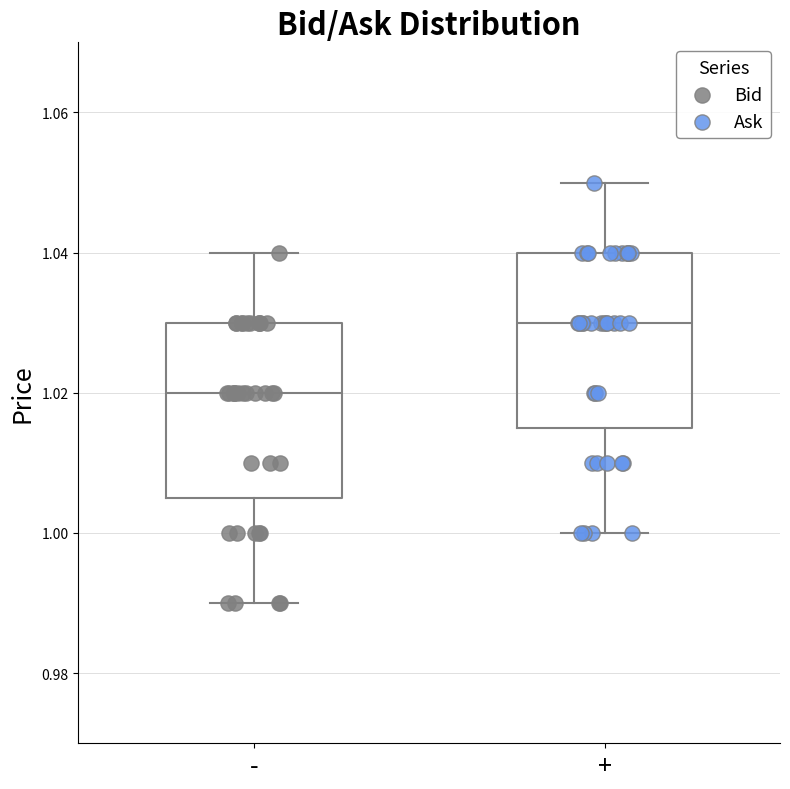

Reading left to right, read every box against the y-axis: the position of its median line, the range the box covers, and the ends of its whiskers. The values are not printed on the chart, so give them approximately, as read against the axis.

-: median 1.020, box 1.006 to 1.030, whiskers 0.990 to 1.040
+: median 1.030, box 1.016 to 1.040, whiskers 1.000 to 1.050